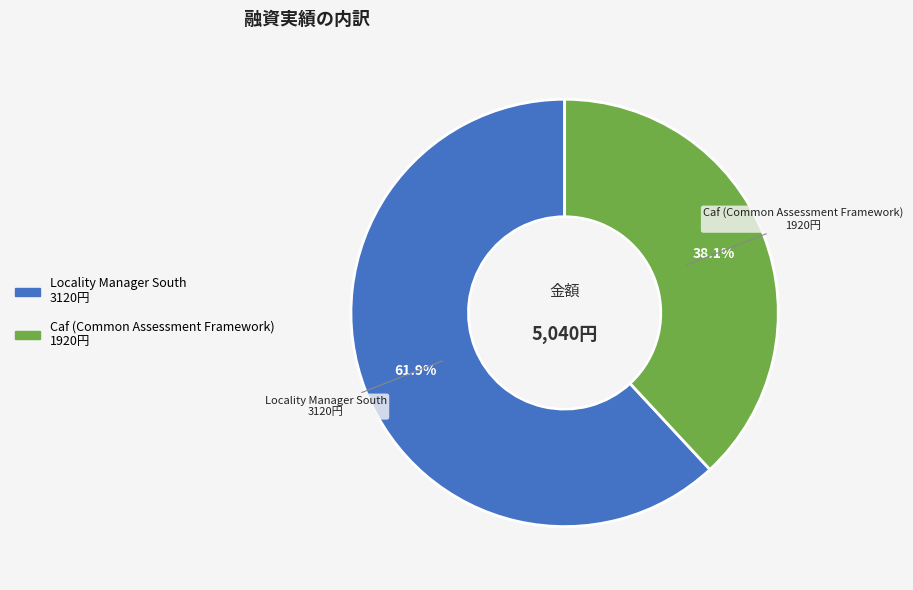

Is there any slice that represents more than half of the pie?

Yes